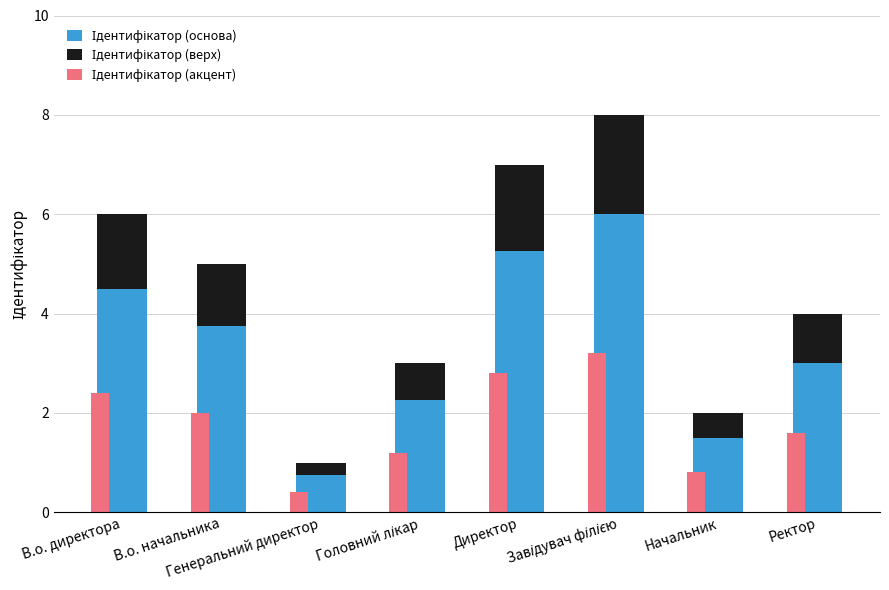

How many distinct data groups are displayed?

3